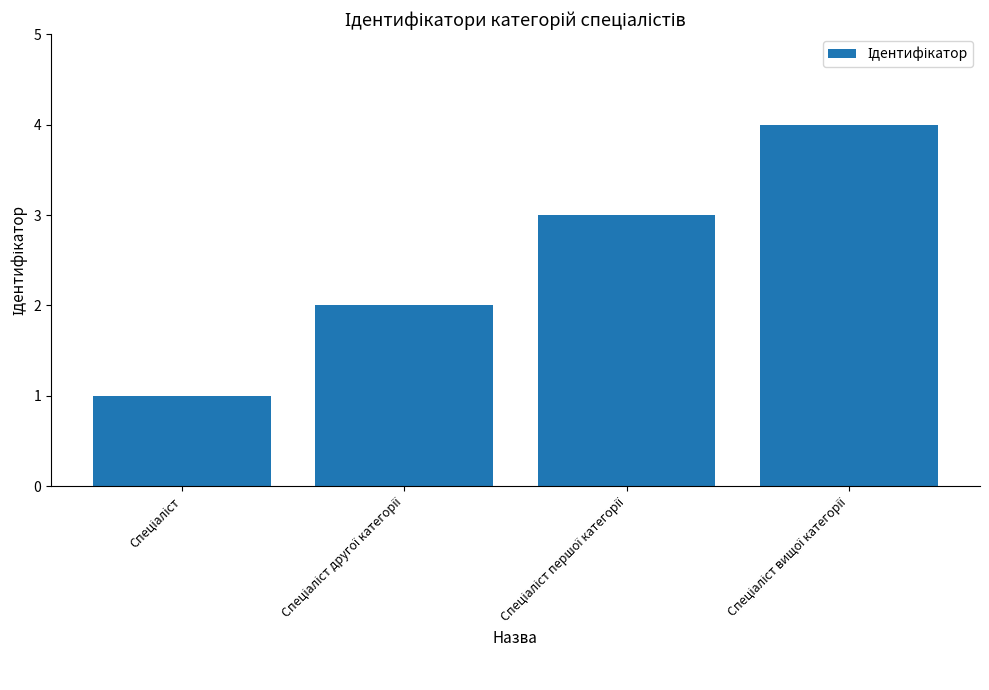

Are the bars horizontal?

No